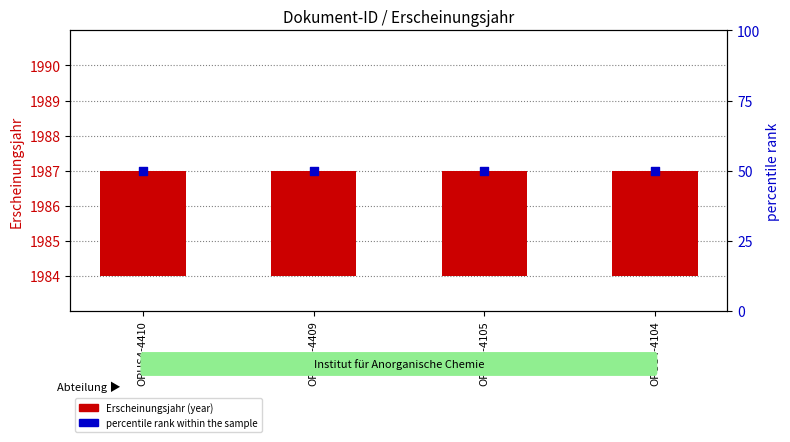

At which category is the sum across all series the highest?

OPUS4-4410